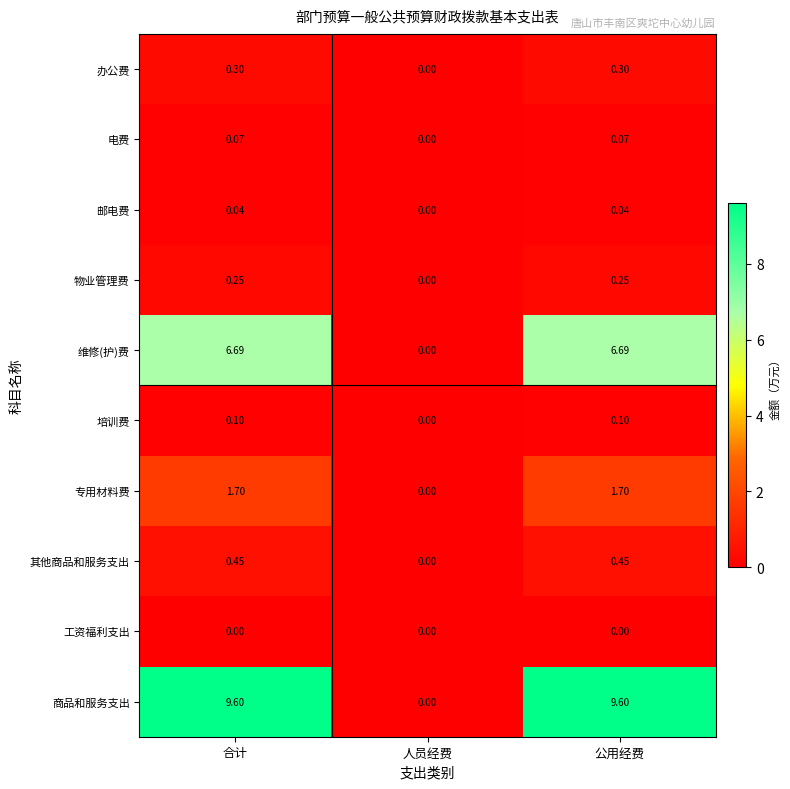

How many values in 专用材料费 are above zero?

2